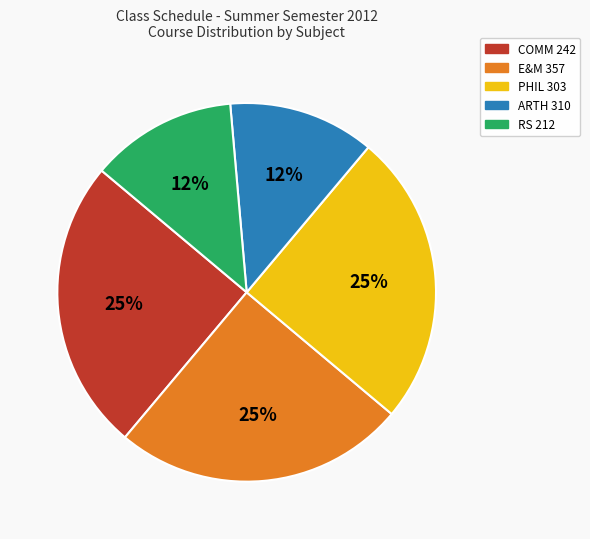

To the nearest percent, what is the average slice percentage?

20%